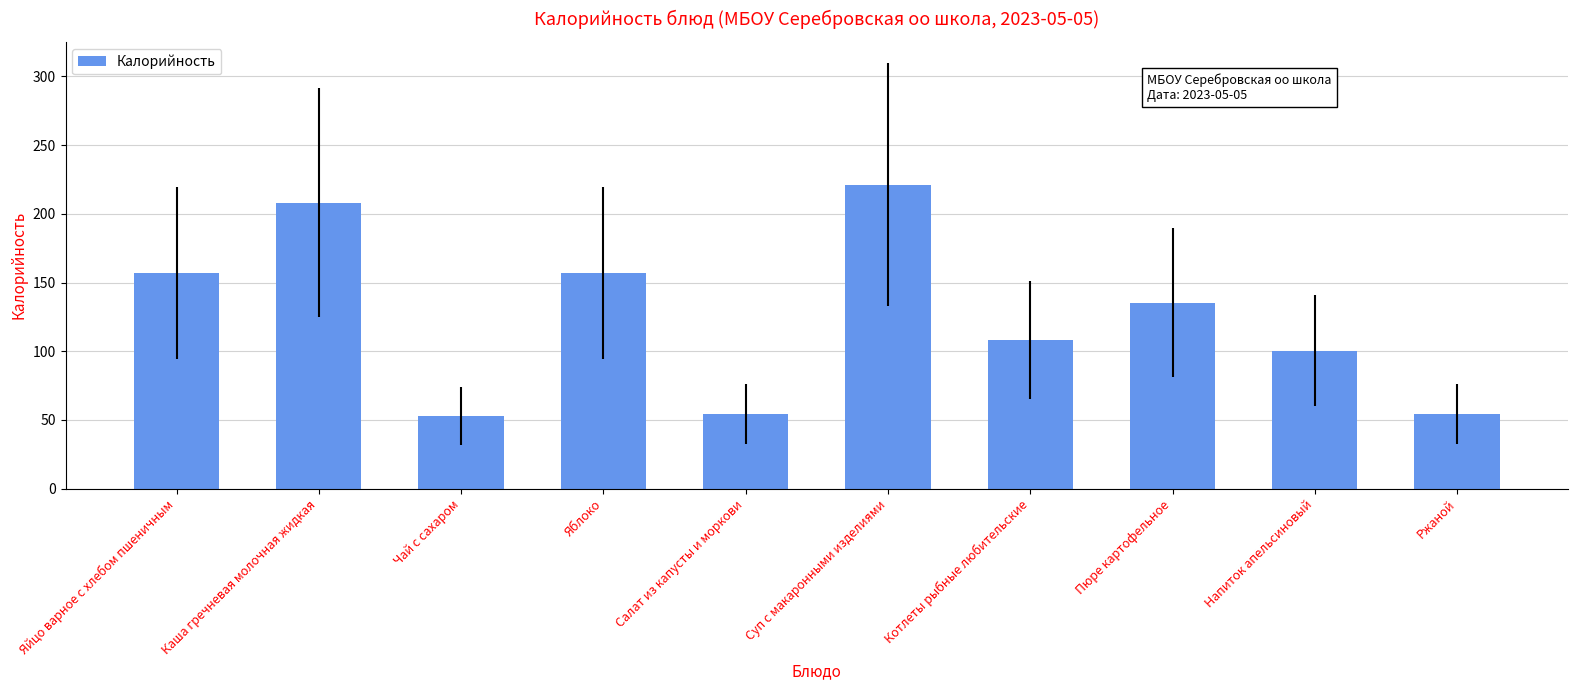

Count the number of categories in the chart.

10